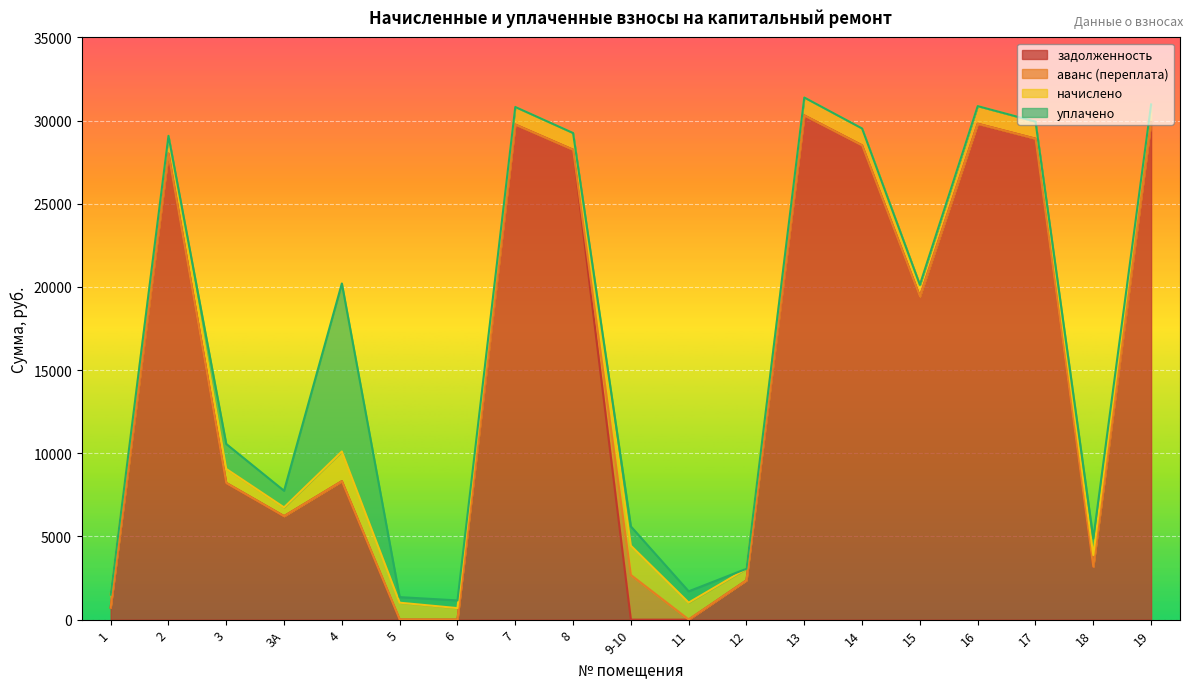

True or false: аванс (переплата) and начислено cross at least once.

True